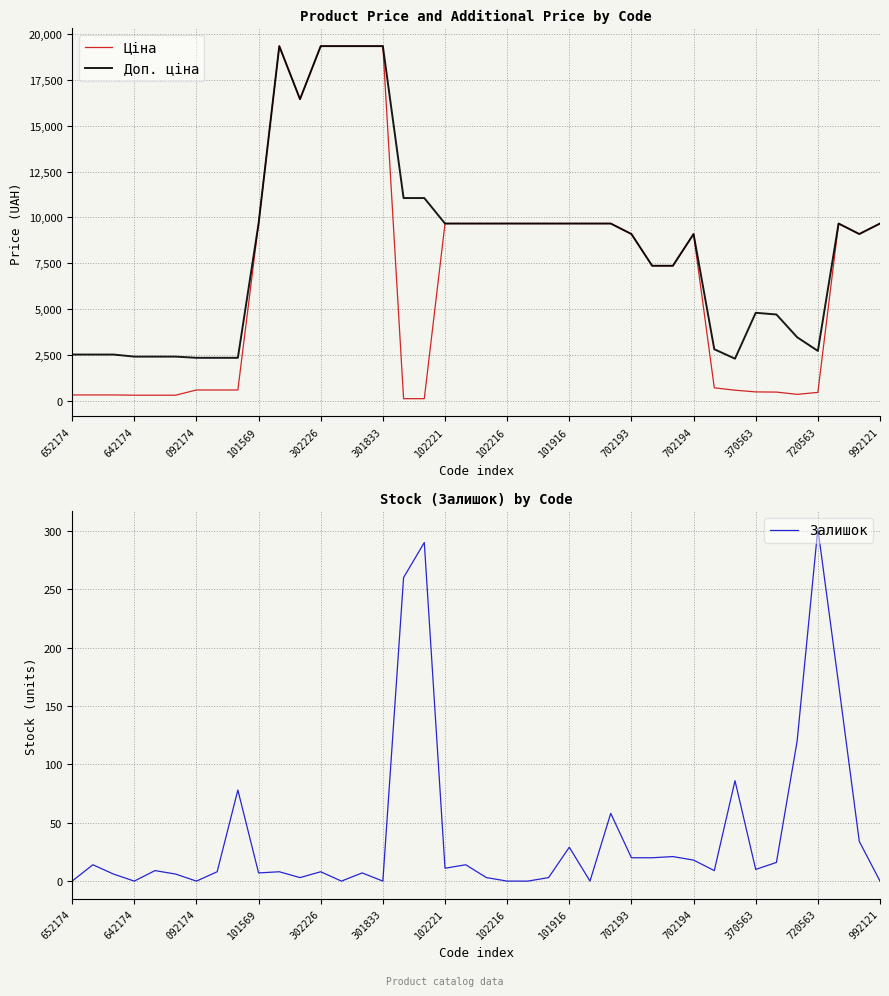

Reading left to right, transcribe all the data shown in this chart.

Ціна: 314.7	314.7	314.7	300.6	300.6	300.6	584.9	584.9	584.9	9664.7	19343.1	16448.2	19343.1	19343.1	19343.1	19343.1	110.5	110.5	9664.7	9664.7	9664.7	9664.7	9664.7	9664.7	9664.7	9664.7	9664.7	9092.0	7360.2	7360.2	9092.0	701.9	573.2	479.6	470.3	346.3	452.7	9664.7	9092.0	9664.7
Доп. ціна: 2517.5	2517.5	2517.5	2405.2	2405.2	2405.2	2339.7	2339.7	2339.7	9664.7	19343.1	16448.2	19343.1	19343.1	19343.1	19343.1	11055.0	11055.0	9664.7	9664.7	9664.7	9664.7	9664.7	9664.7	9664.7	9664.7	9664.7	9092.0	7360.2	7360.2	9092.0	2807.6	2292.9	4796.4	4702.8	3462.7	2716.4	9664.7	9092.0	9664.7
Залишок: 0.0	14.0	6.0	0.0	9.0	6.0	0.0	8.0	78.0	7.0	8.0	3.0	8.0	0.0	7.0	0.0	260.0	290.0	11.0	14.0	3.0	0.0	0.0	3.0	29.0	0.0	58.0	20.0	20.0	21.0	18.0	9.0	86.0	10.0	16.0	120.0	302.0	169.0	34.0	0.0